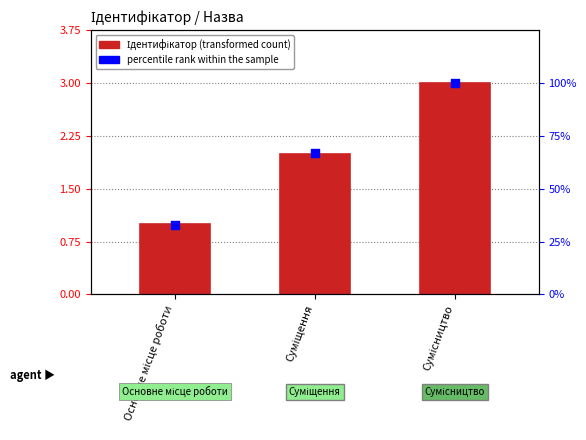

Which series contains the highest Y value?

percentile rank within the sample